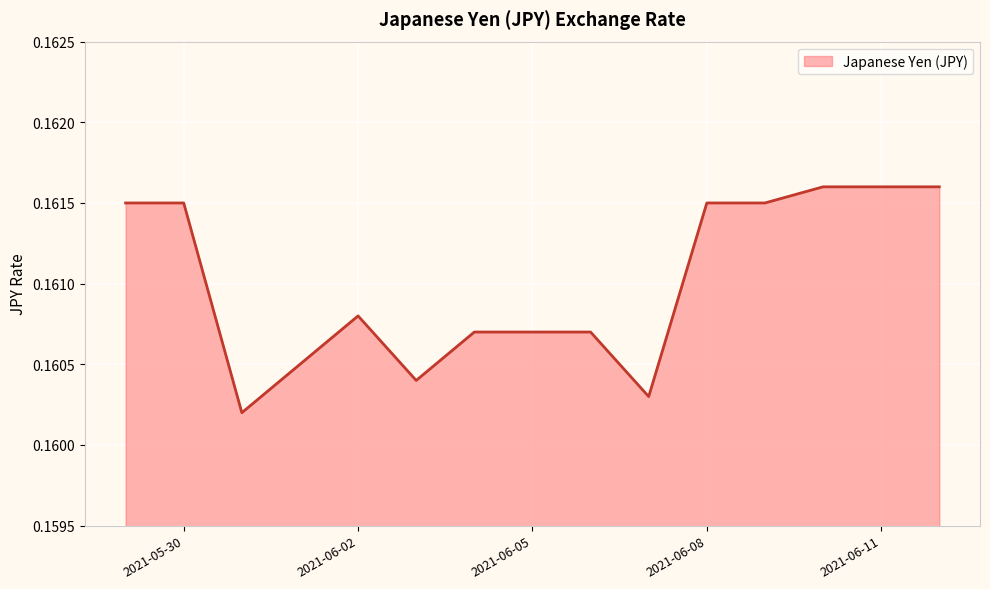

Rank the categories by value from highest to lowest.

2021-06-10, 2021-06-11, 2021-06-12, 2021-05-29, 2021-05-30, 2021-06-08, 2021-06-09, 2021-06-02, 2021-06-04, 2021-06-05, 2021-06-06, 2021-06-01, 2021-06-03, 2021-06-07, 2021-05-31